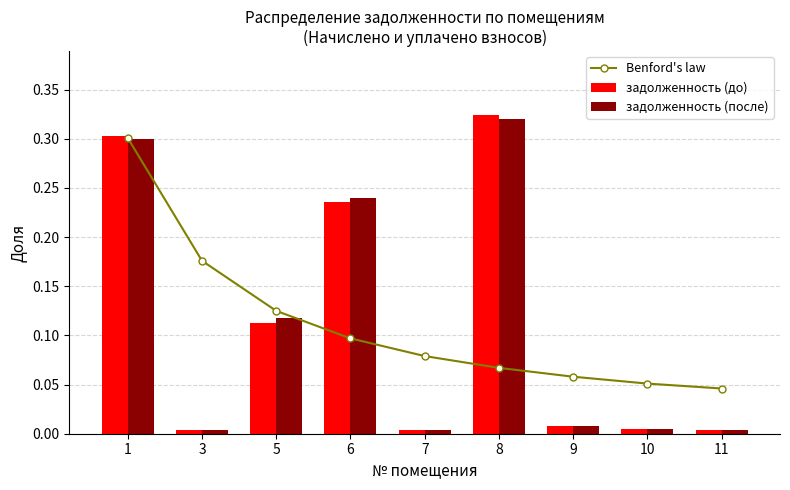

What is the sum of all задолженность (после) values?

1.0